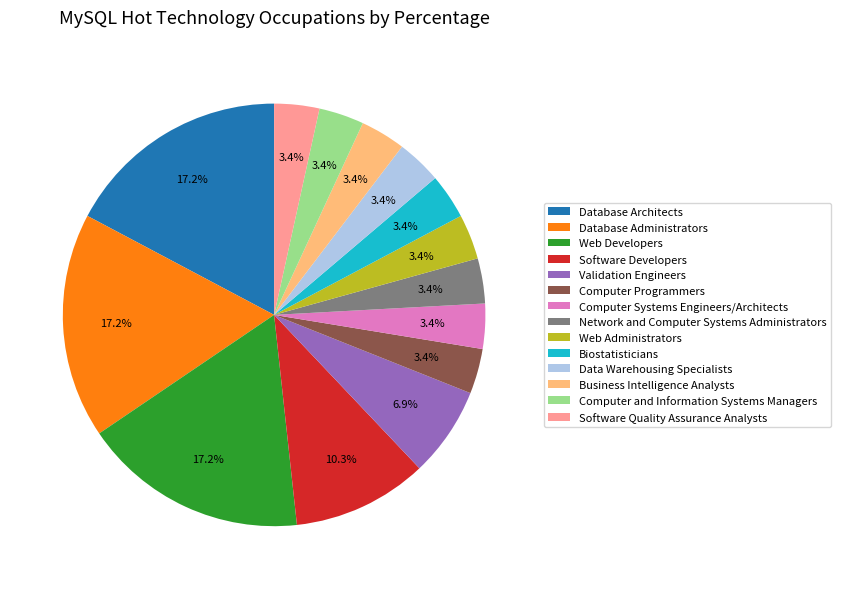

To the nearest percent, what portion does Database Administrators represent?

17%